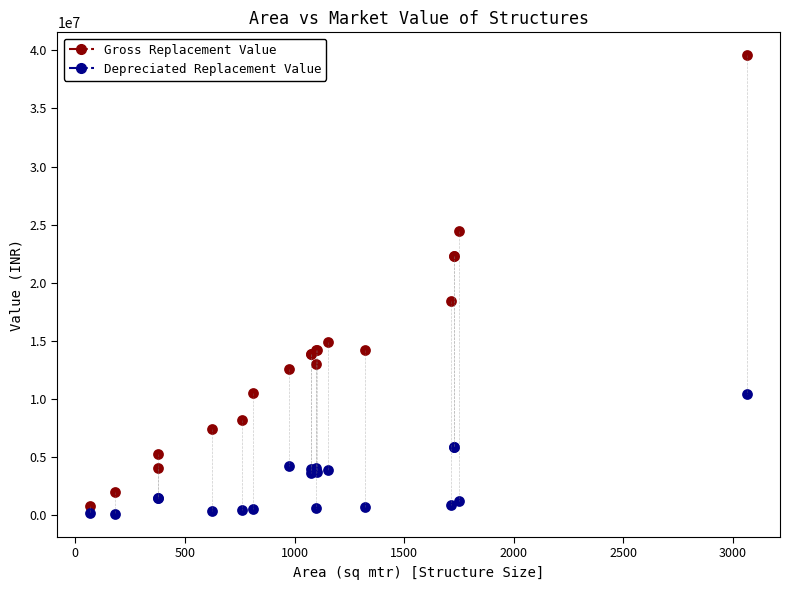

Which series contains the lowest Y value?

Depreciated Replacement Value